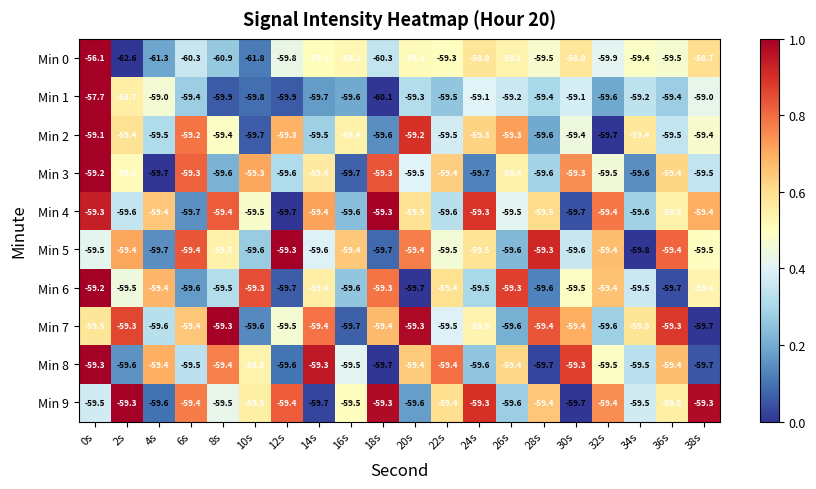

What is the total value across all series at 20s?

-594.2